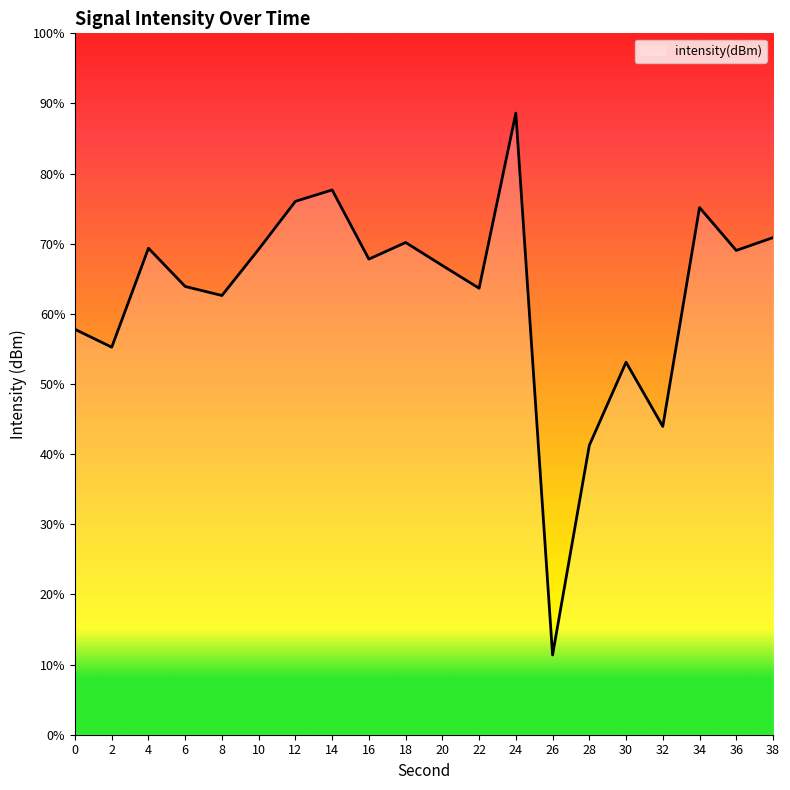

Between 6 and 2, which is larger?

6